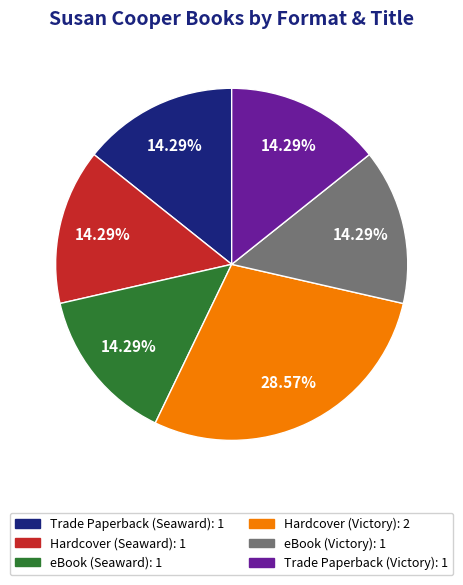

Does eBook (Seaward) represent more than half of the total?

No